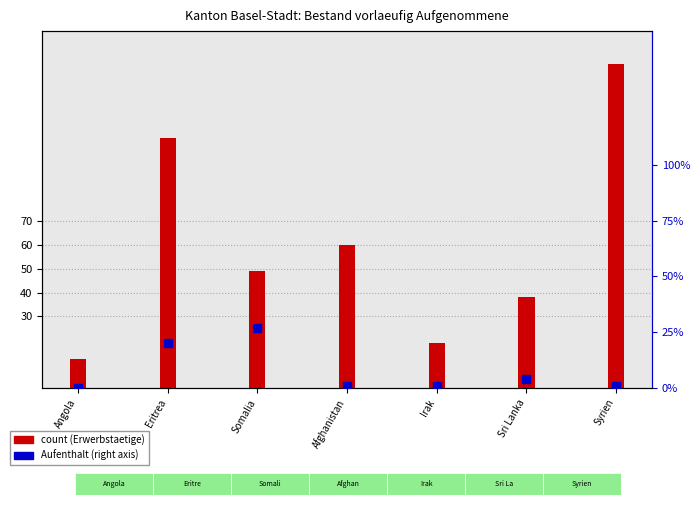

Which series has the largest total across all categories?

Total